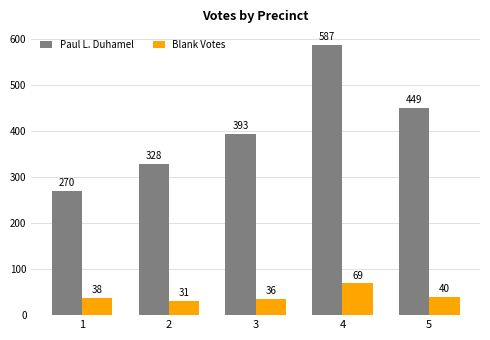

At which category does the chart reach its peak across all series?

4